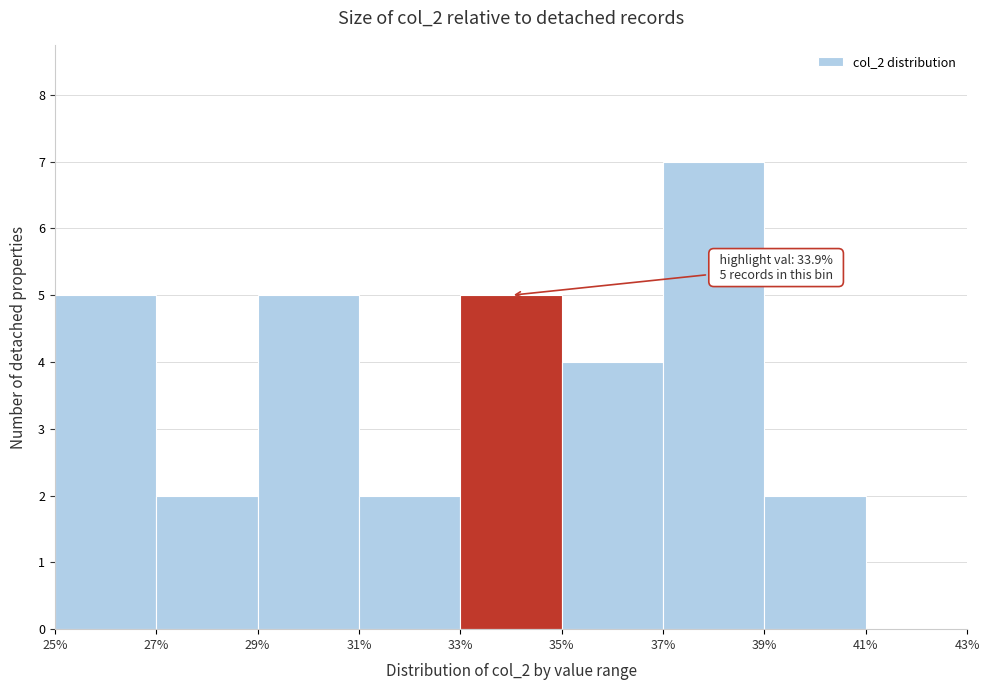

Over which range of the x-axis is the bar tallest?

37% to 39%